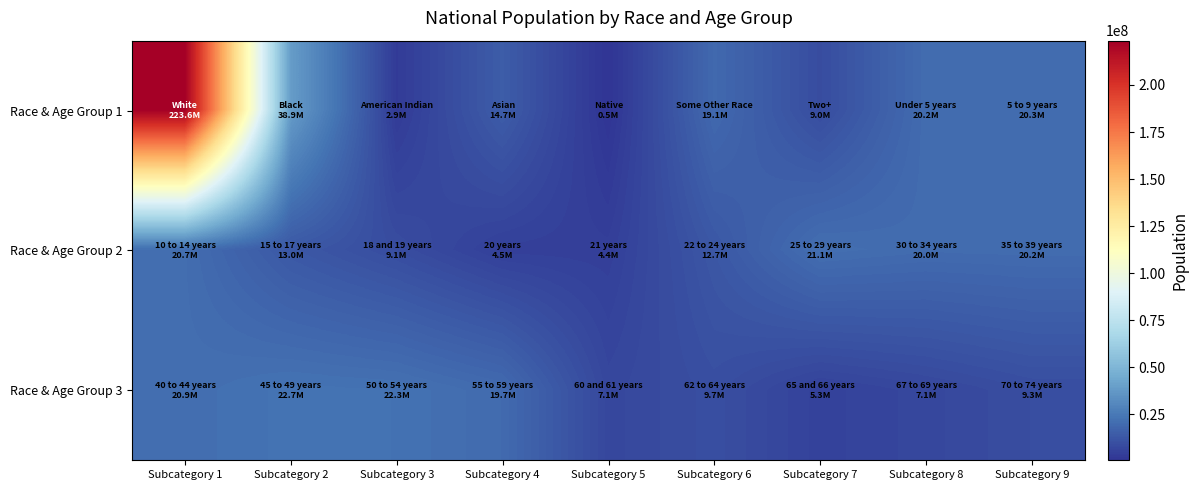

What is the total value across all series at Subcategory 5?

12008034